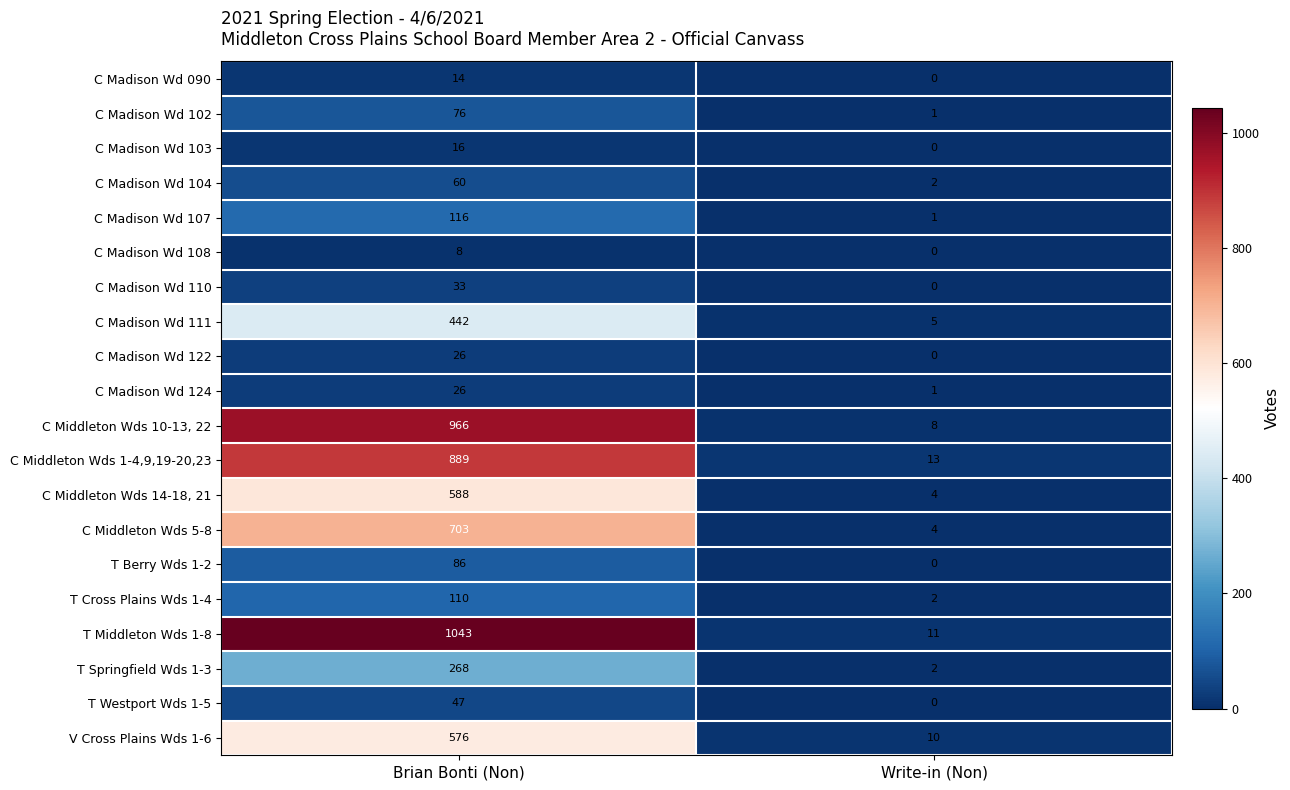

Which series has the largest total across all categories?

T Middleton Wds 1-8